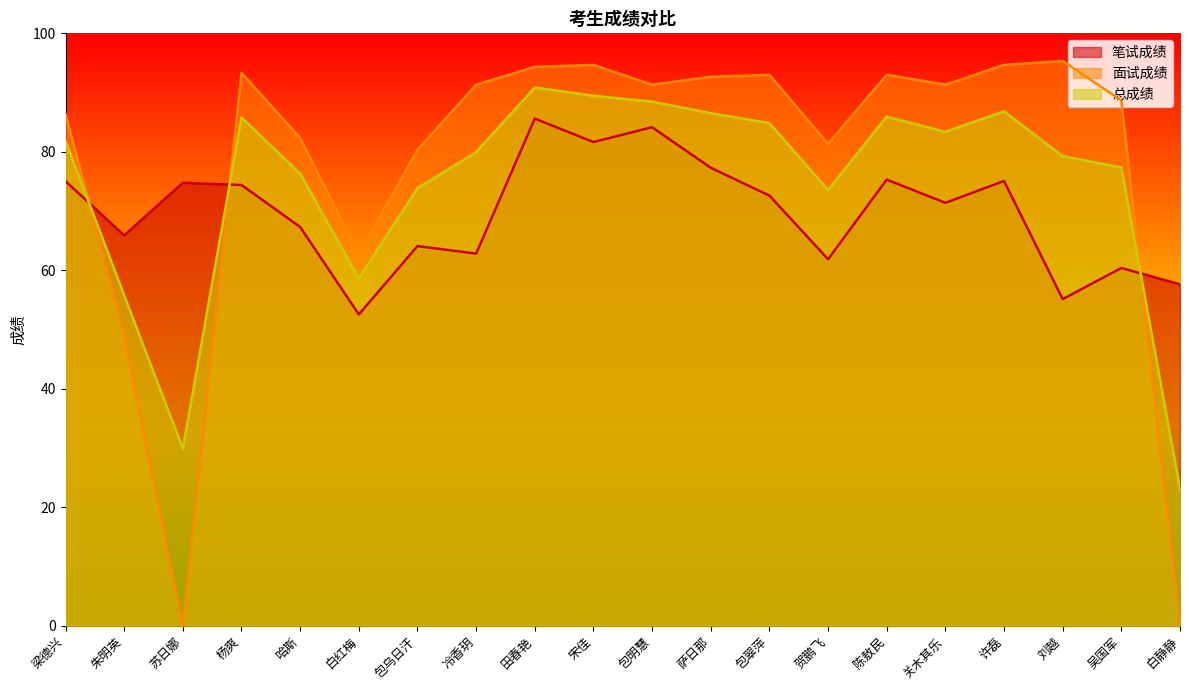

What is the difference between the second highest and minimum values in the 面试成绩 series?

94.7